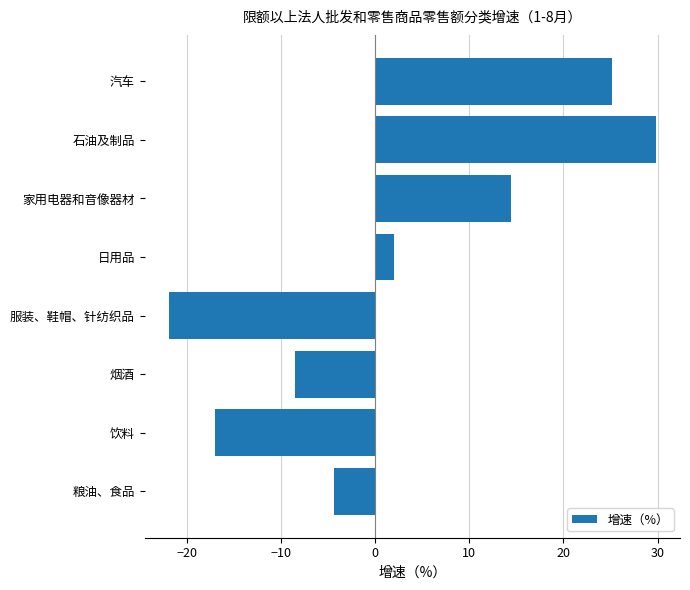

Where is the data nearest to the value 3?

日用品